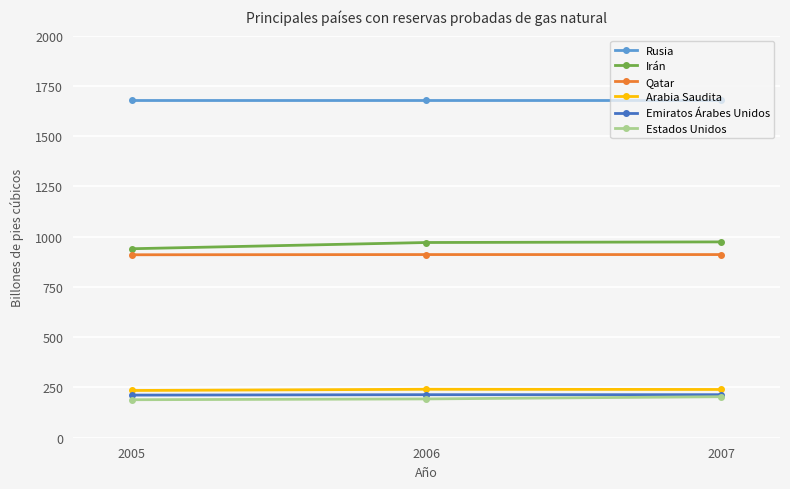

At how many categories does at least one series exceed 1578?

3